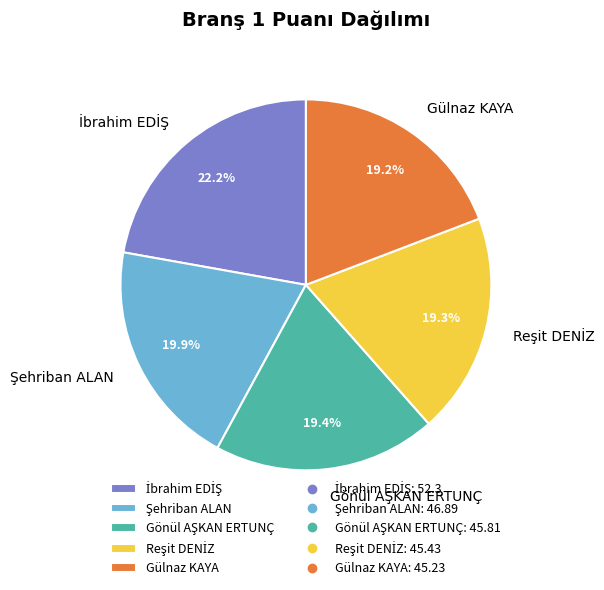

Does any single category account for the majority?

No